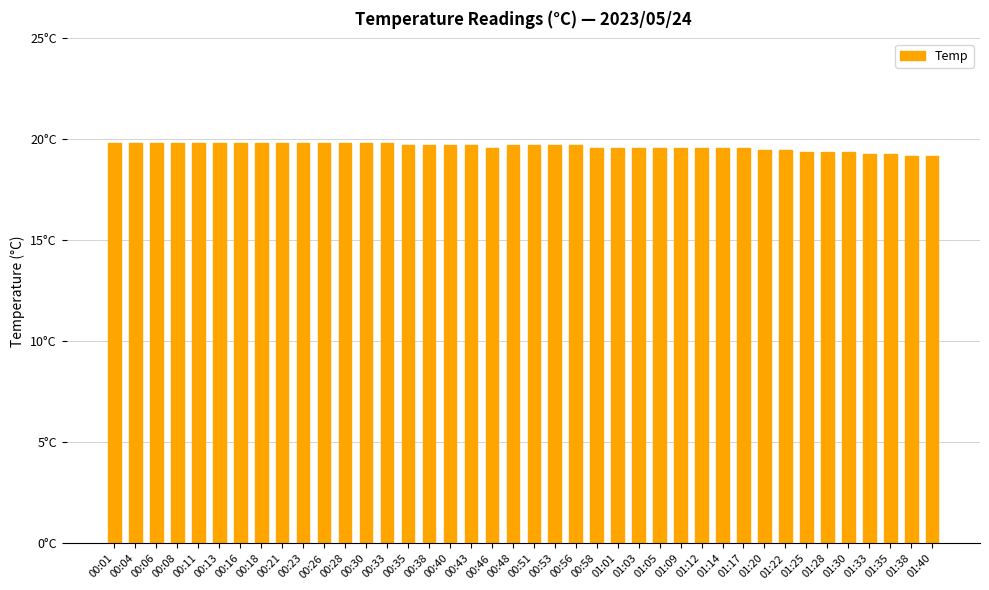

List the labels in order of value, largest first.

00:01, 00:04, 00:06, 00:08, 00:11, 00:13, 00:16, 00:18, 00:21, 00:23, 00:26, 00:28, 00:30, 00:33, 00:35, 00:38, 00:40, 00:43, 00:48, 00:51, 00:53, 00:56, 00:46, 00:58, 01:01, 01:03, 01:05, 01:09, 01:12, 01:14, 01:17, 01:20, 01:22, 01:25, 01:28, 01:30, 01:33, 01:35, 01:38, 01:40